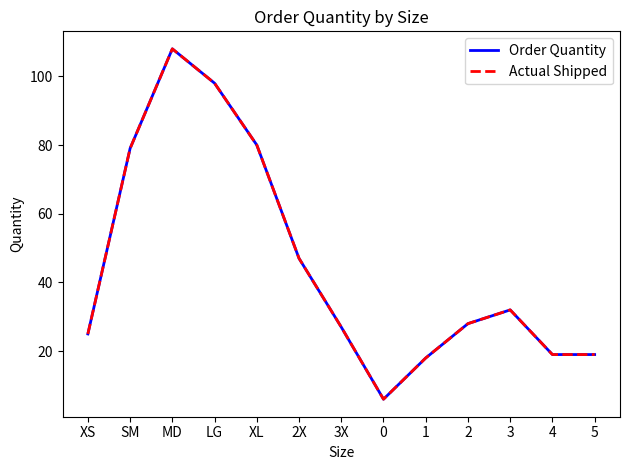

True or false: Order Quantity has a value of 34 at XS.

False